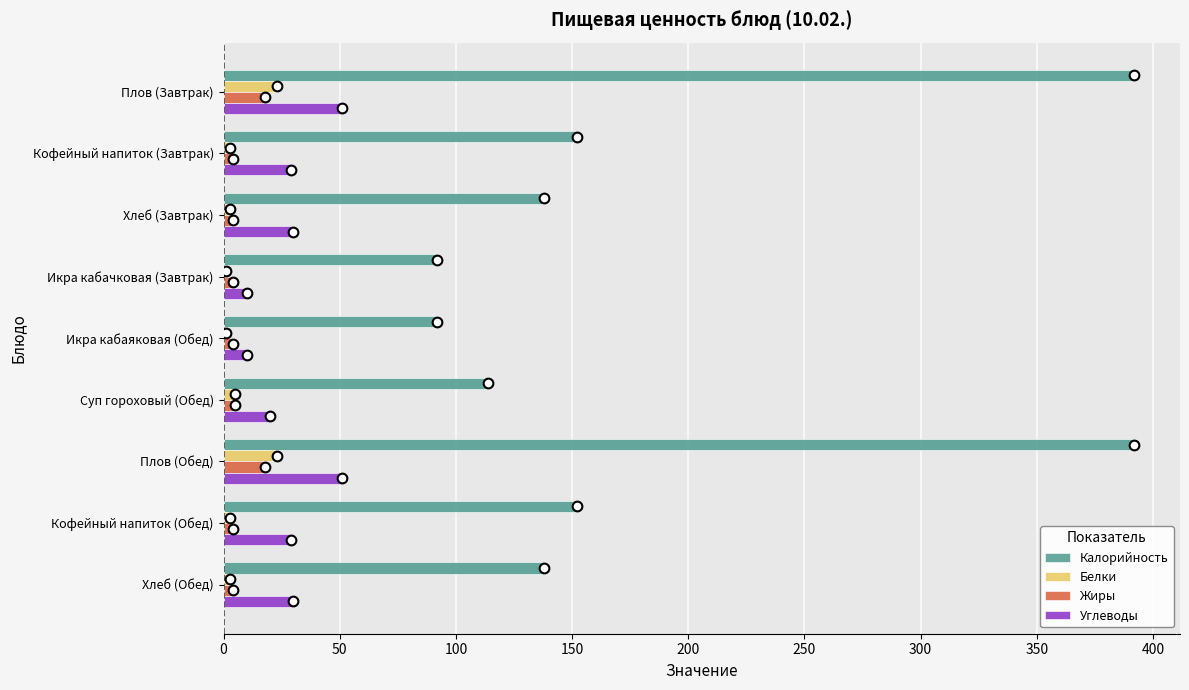

What is the maximum value shown in the chart?

392